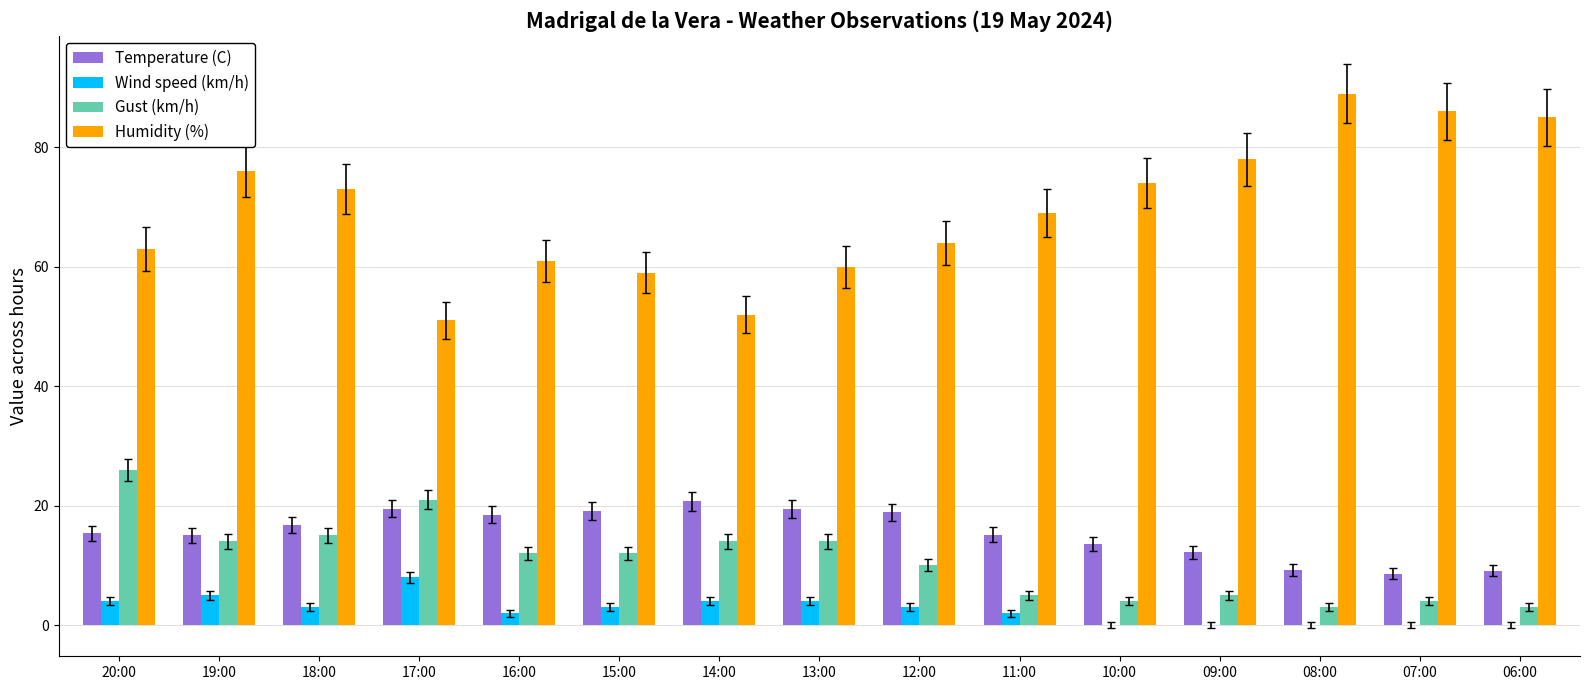

What is the maximum value for Temperature (C)?

20.7